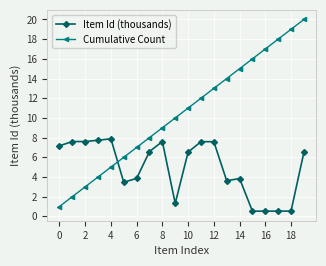

List the series in order of their overall mean, lowest first.

Item Id (thousands), Cumulative Count